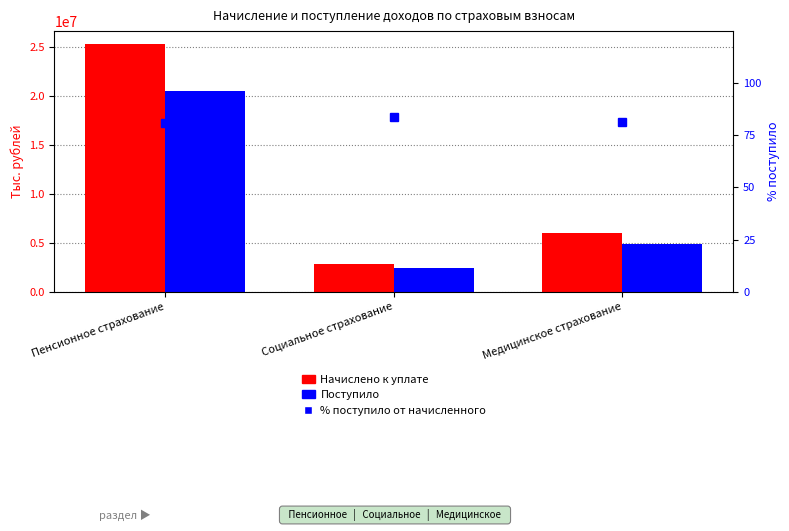

Reading left to right, what are all the values shown in this chart?

Начислено к уплате: 25395065.0	2852586.0	5974235.0
Поступило: 20536977.0	2391738.0	4875682.0
% поступило от начисленного: 80.9	83.8	81.6